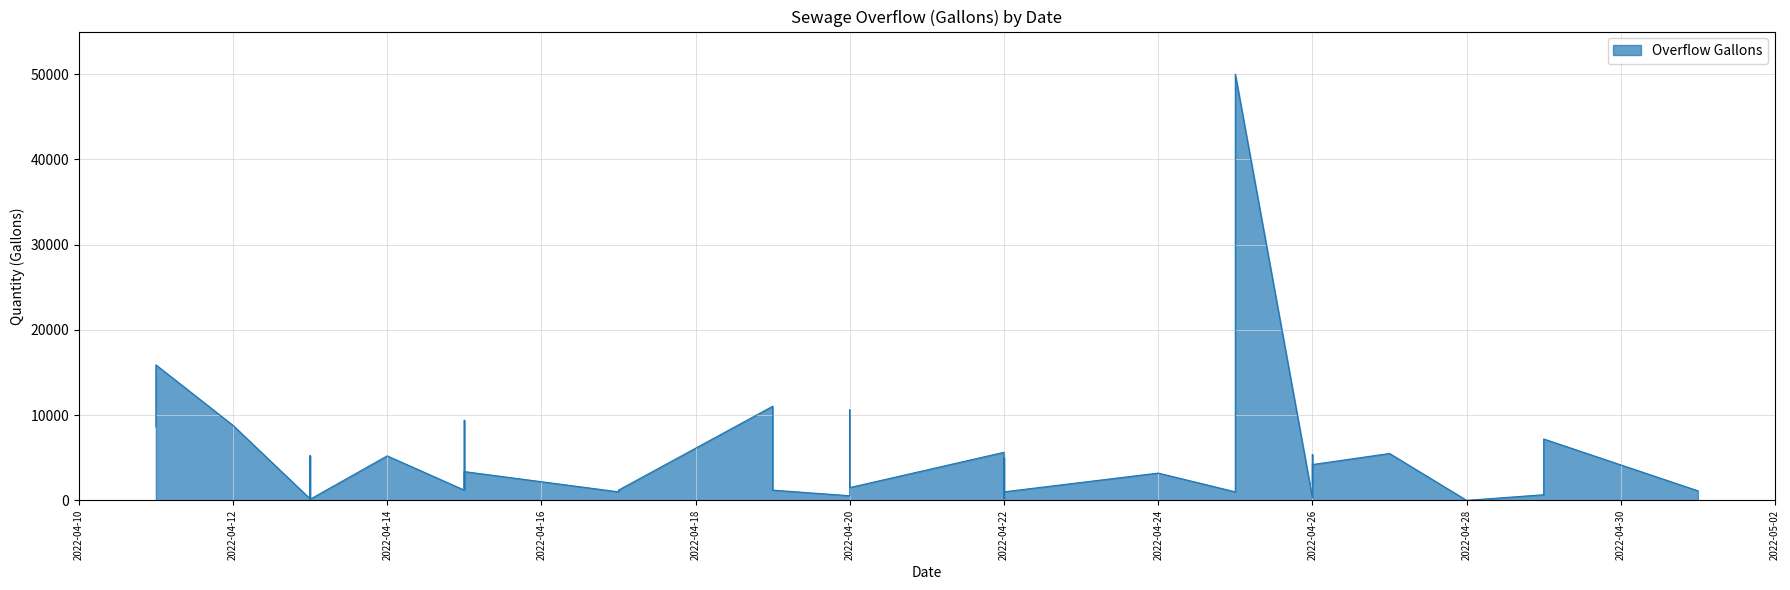

How many values are above zero?

38